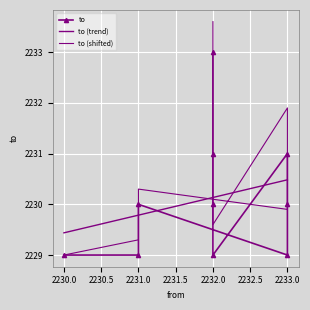

What is the average value?

2230